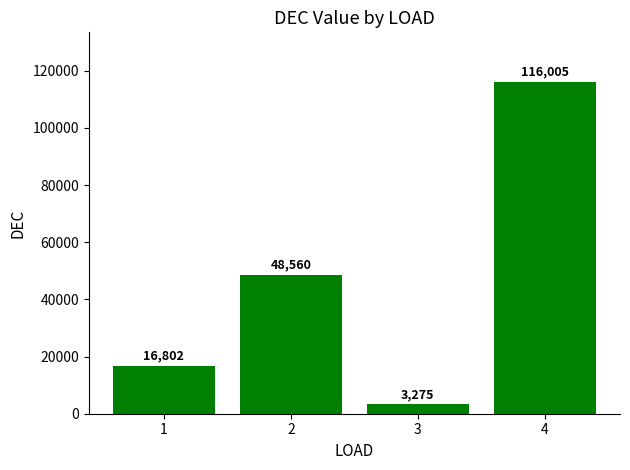

Which category has the lowest value across all series?

3